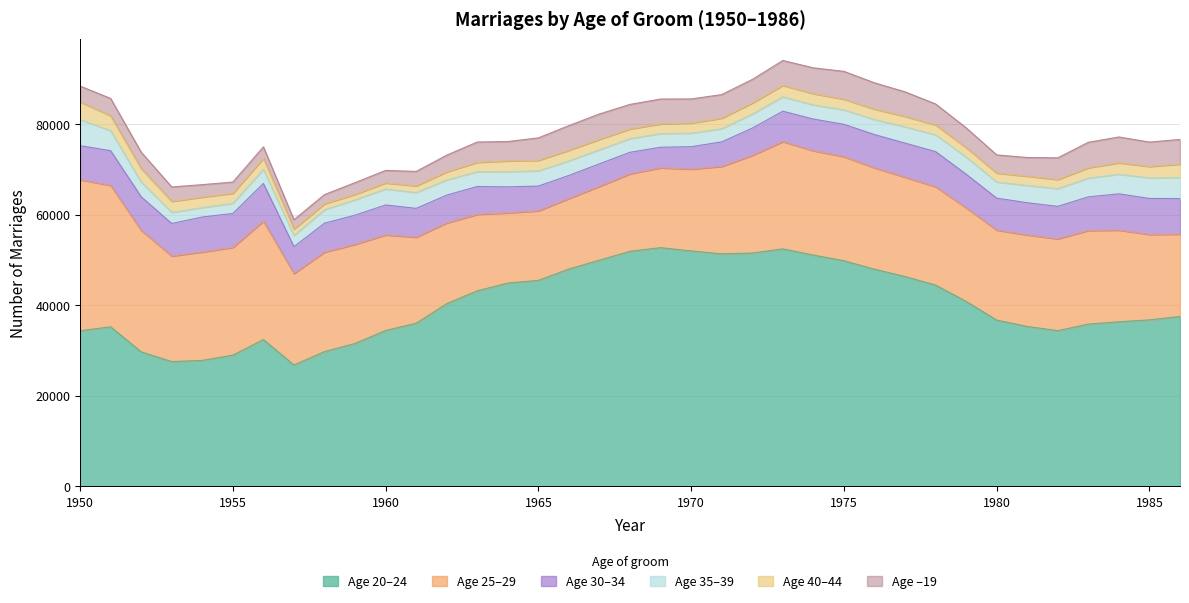

What is the value of the -19 point at the 34th from the left?

5633